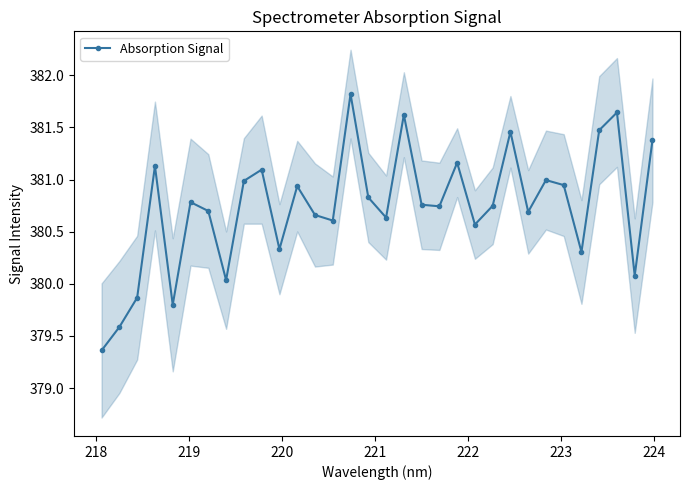

What is the highest value of the Absorption Signal series?

381.8